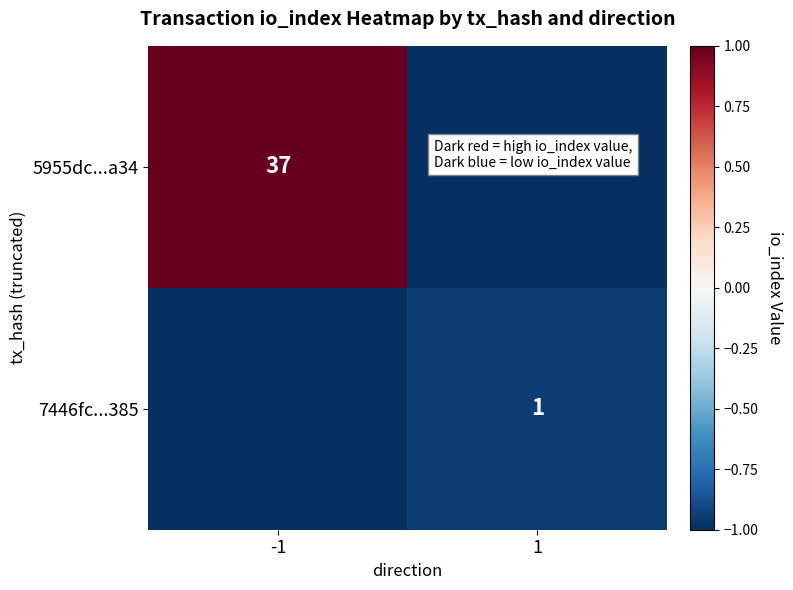

True or false: 7446fc...385 has a value of 1 at 1.

True